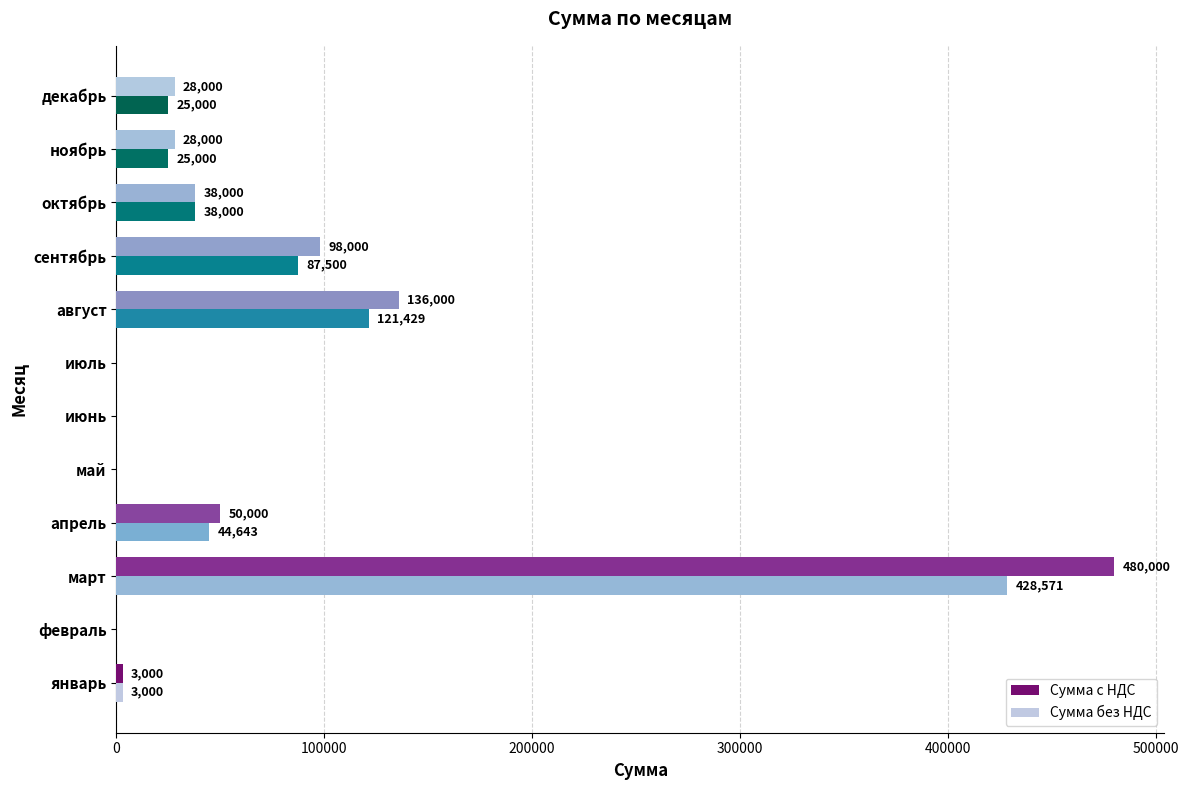

What is the sum of all Сумма с НДС values?

861000.0